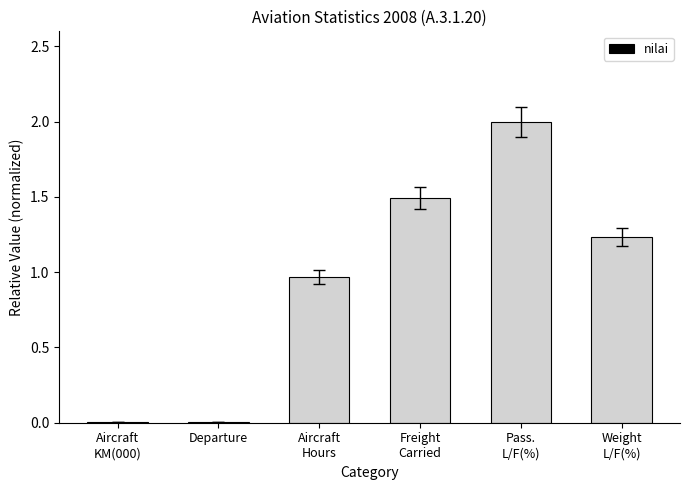

How many categories are shown in the chart?

6